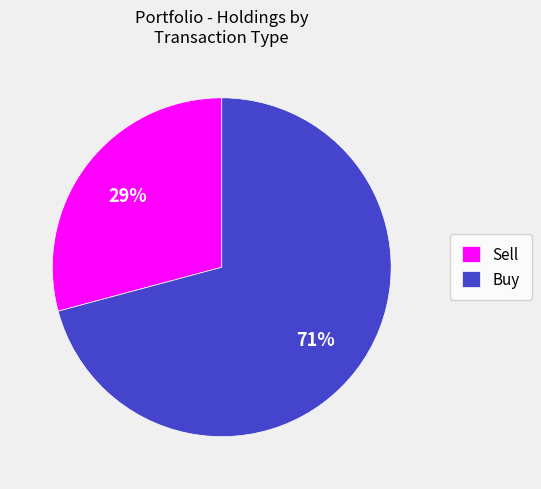

Rank the categories by value from highest to lowest.

Buy, Sell